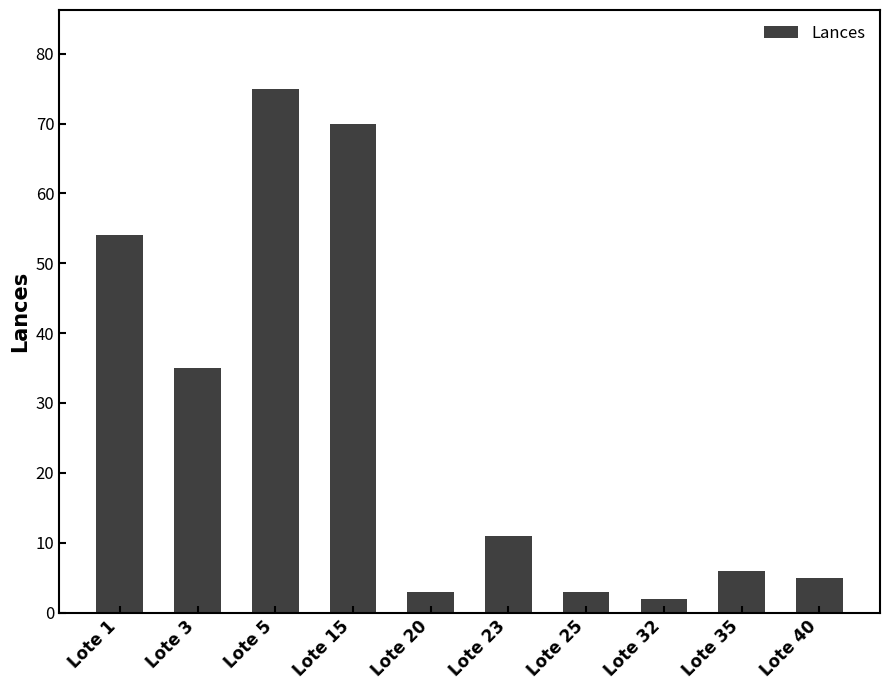

How many data points are less than 11?

5